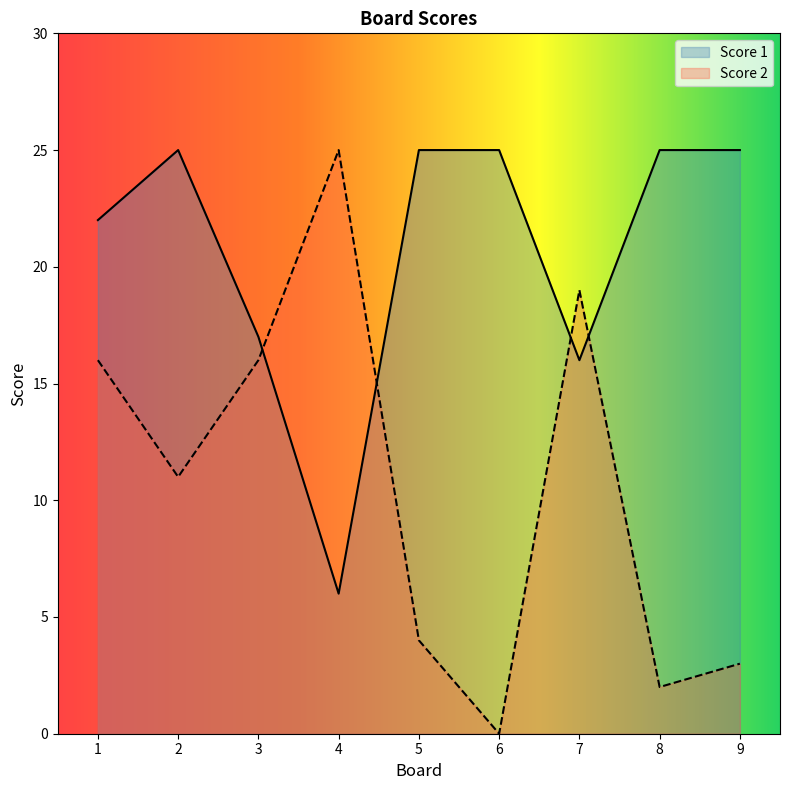

True or false: Score 2 has a value of 5 at 2.

False